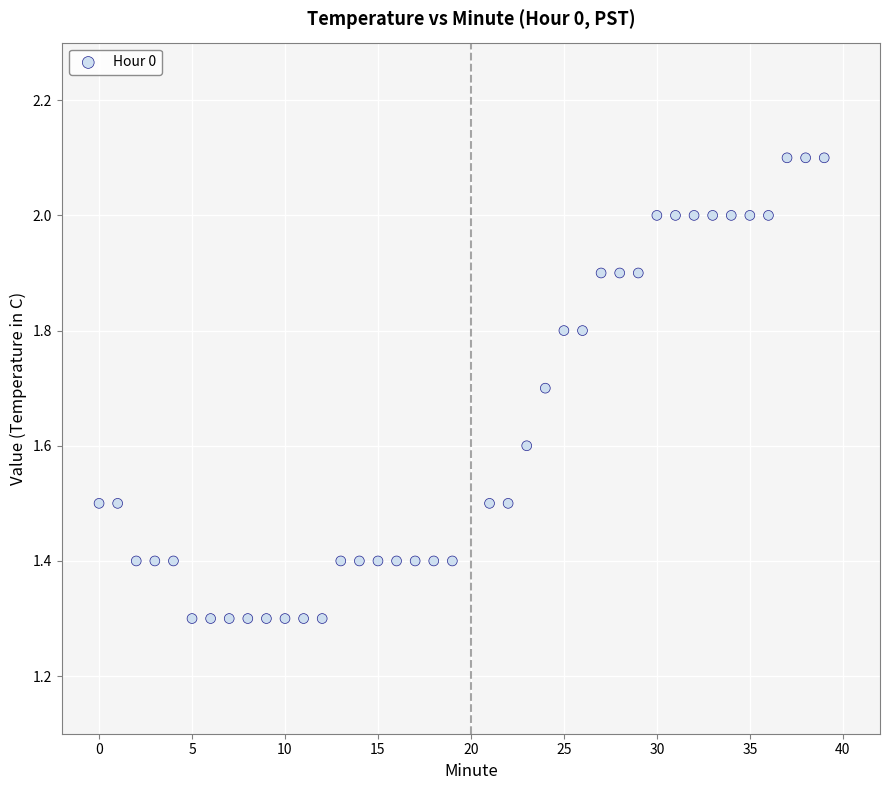

What is the range of X values (max minus min)?

39.0